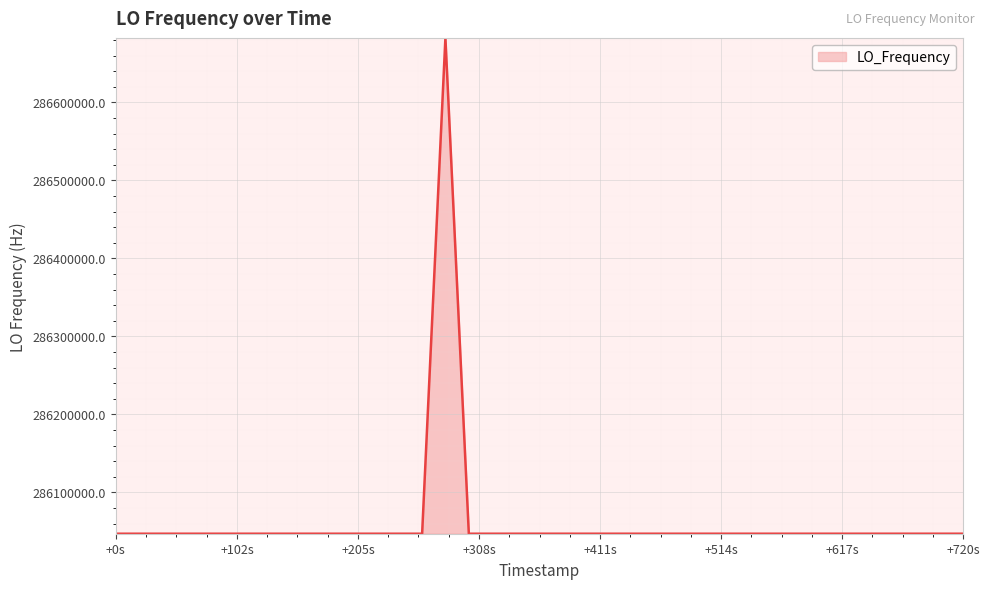

What is the difference between the maximum and minimum values?

635707.5